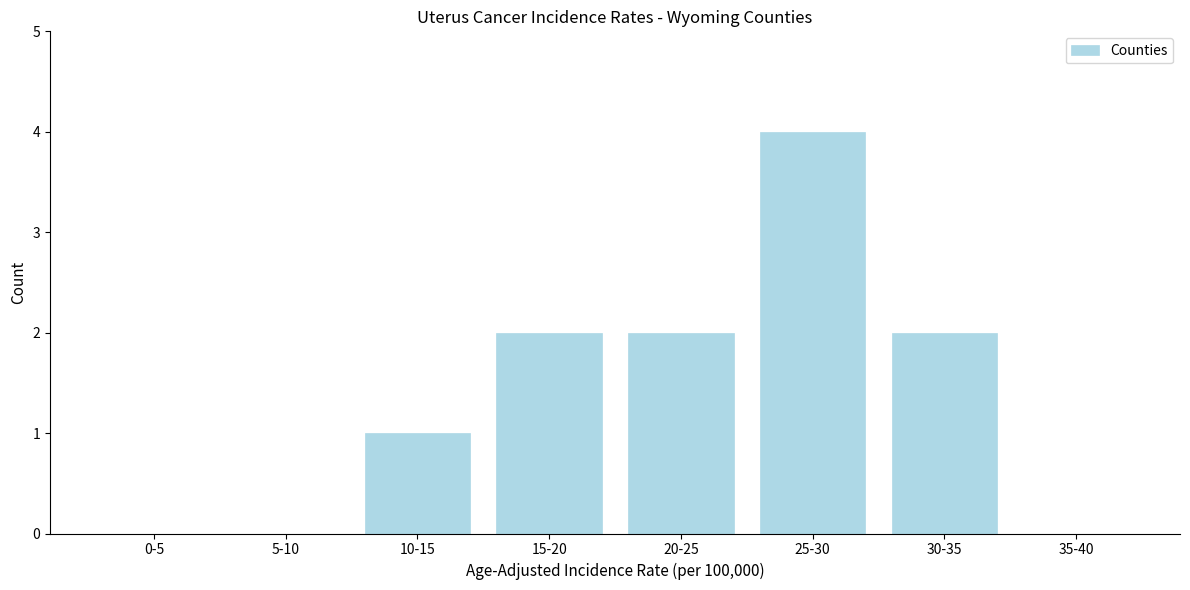

Reading left to right, transcribe all the data shown in this chart.

0-5=0	5-10=0	10-15=1	15-20=2	20-25=2	25-30=4	30-35=2	35-40=0